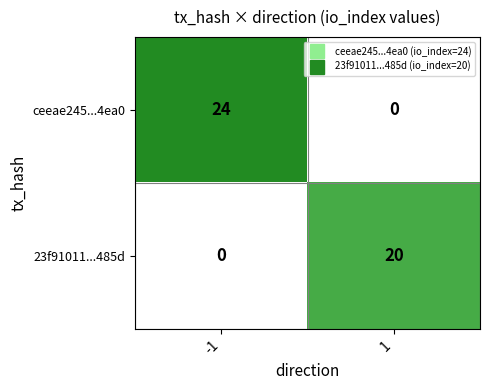

Which series has the largest range (max minus min)?

ceeae245...4ea0